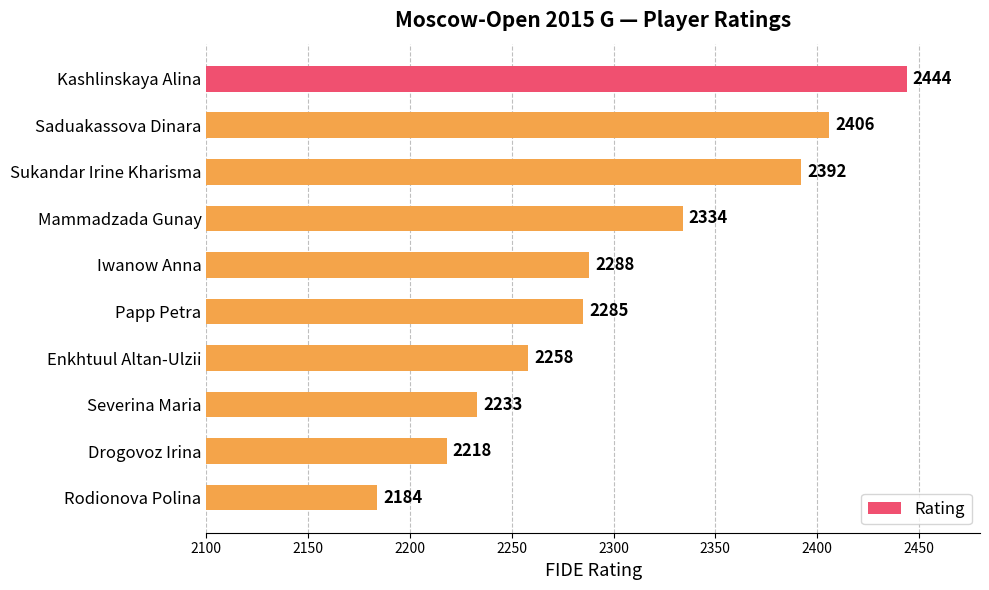

Which has a higher value, Enkhtuul Altan-Ulzii or Rodionova Polina?

Enkhtuul Altan-Ulzii